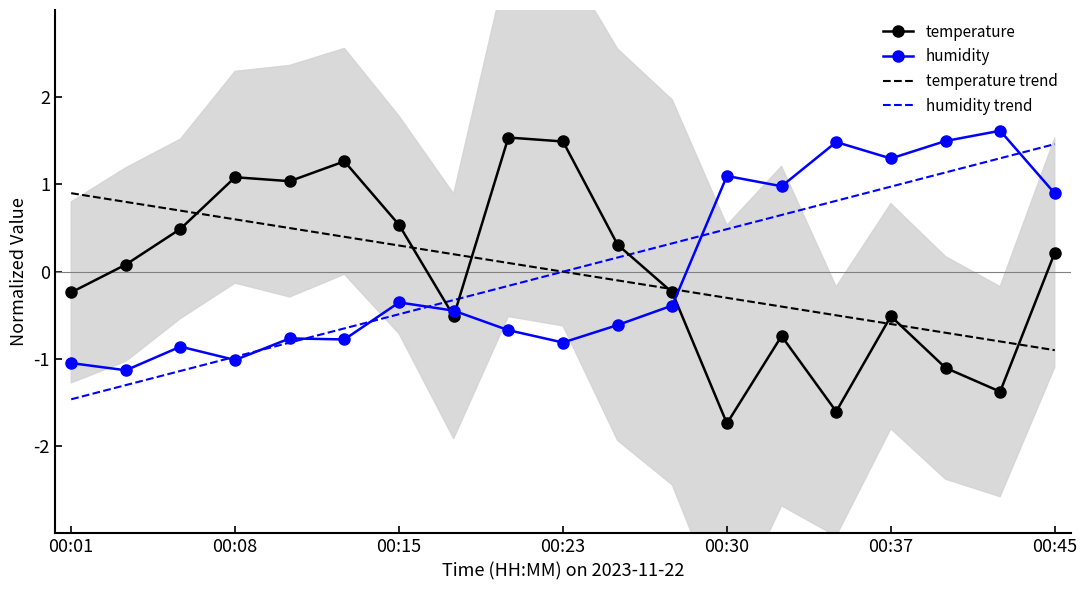

True or false: humidity trend and temperature trend cross at least once.

True